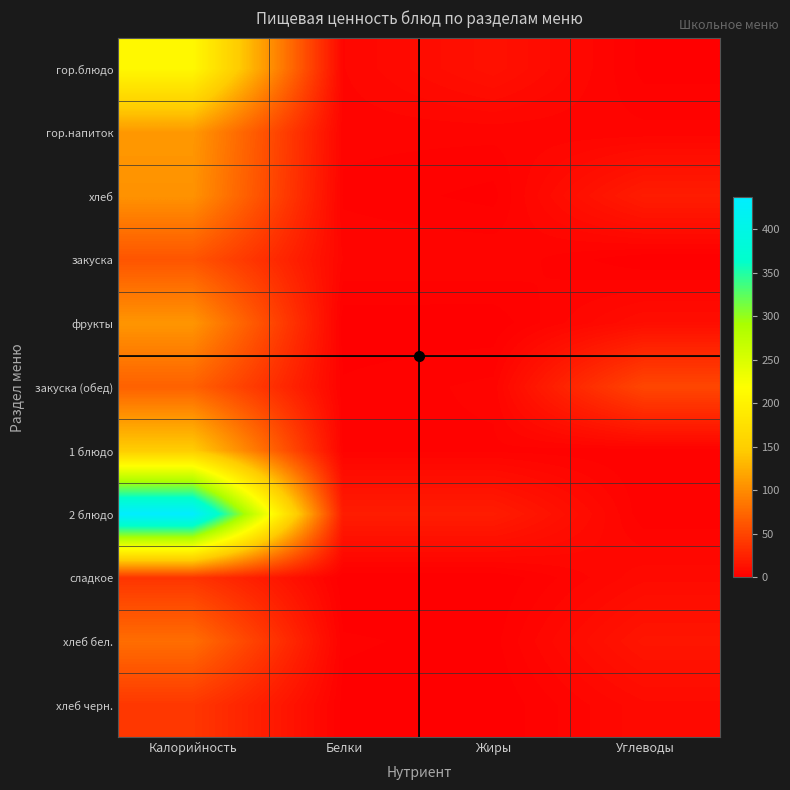

How many data points does each series have?

4